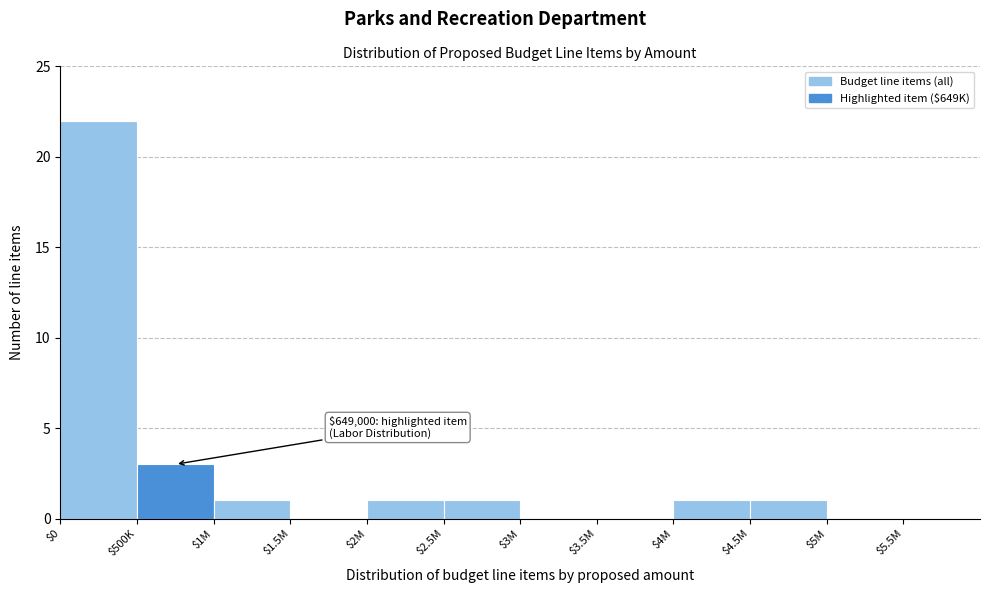

Where is the data nearest to the value 11?

$500K